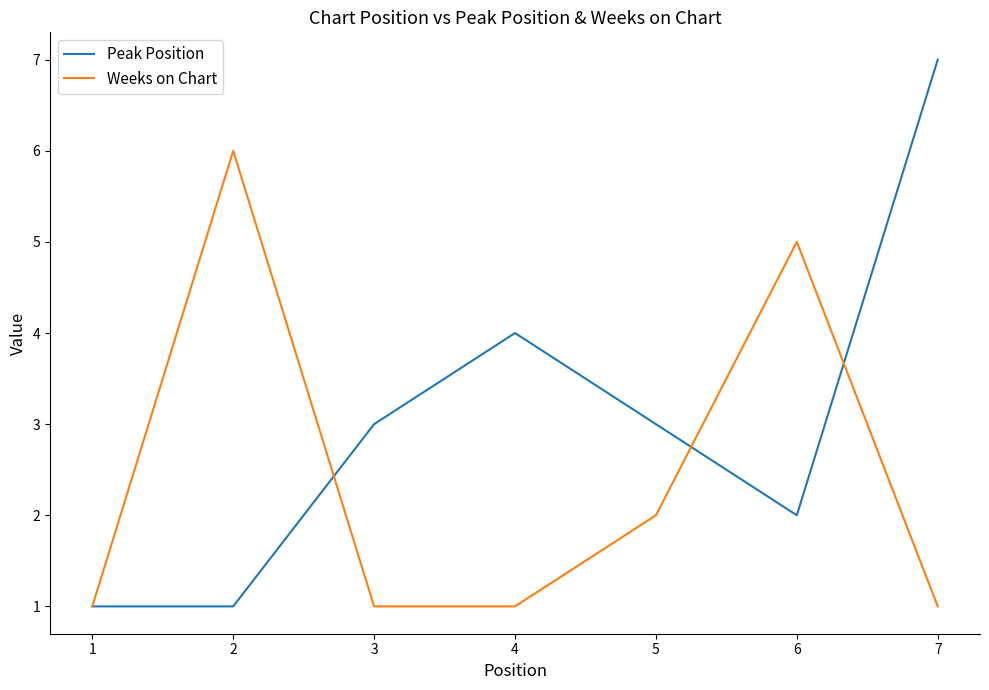

What is the spread (max minus min) of values at 5?

1